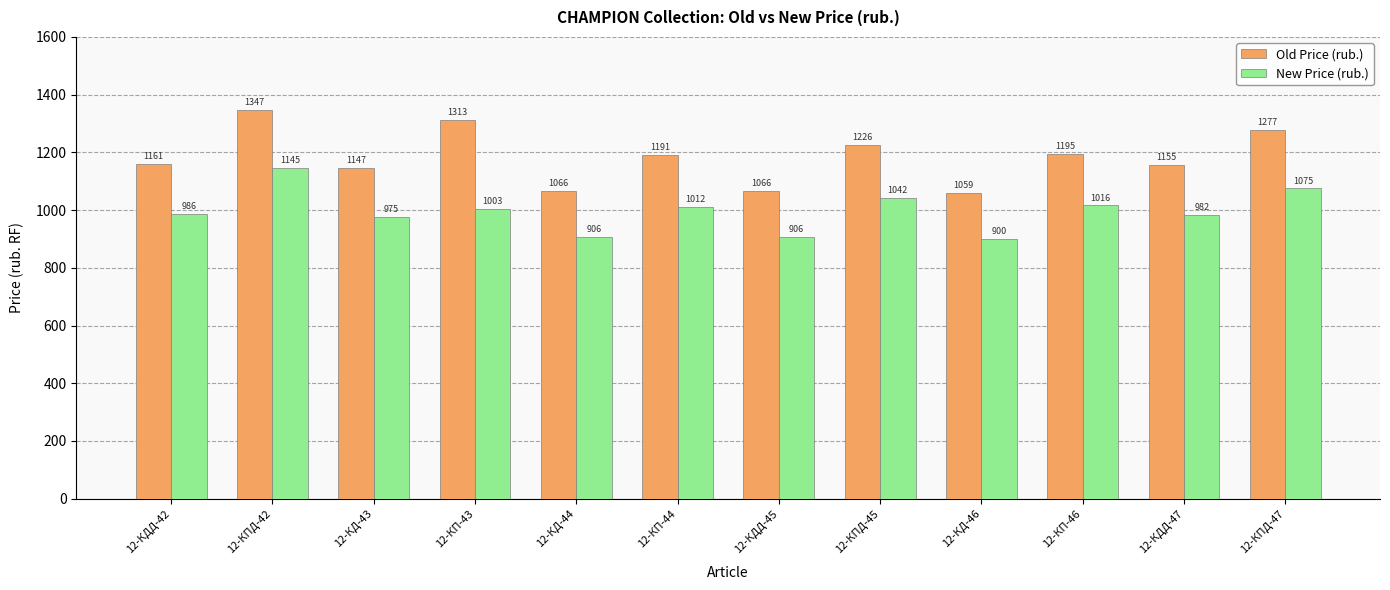

How many bars are there in total?

24